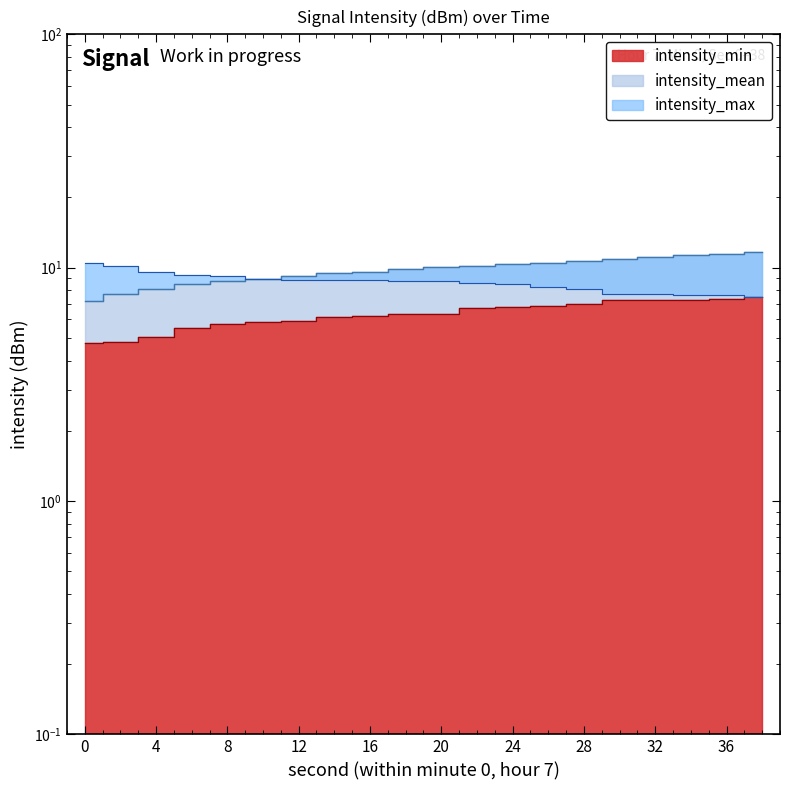

The value of intensity_min at 34 is 7.3. True or false?

True